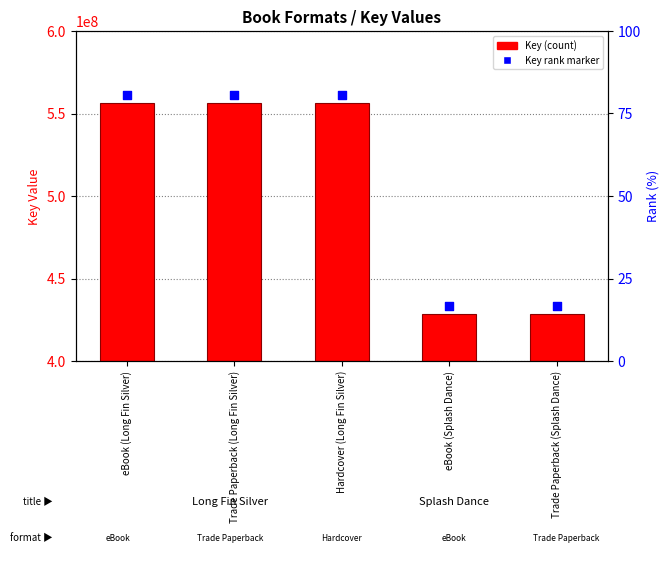

What are all the series names shown in the legend?

Key (count), Key rank marker